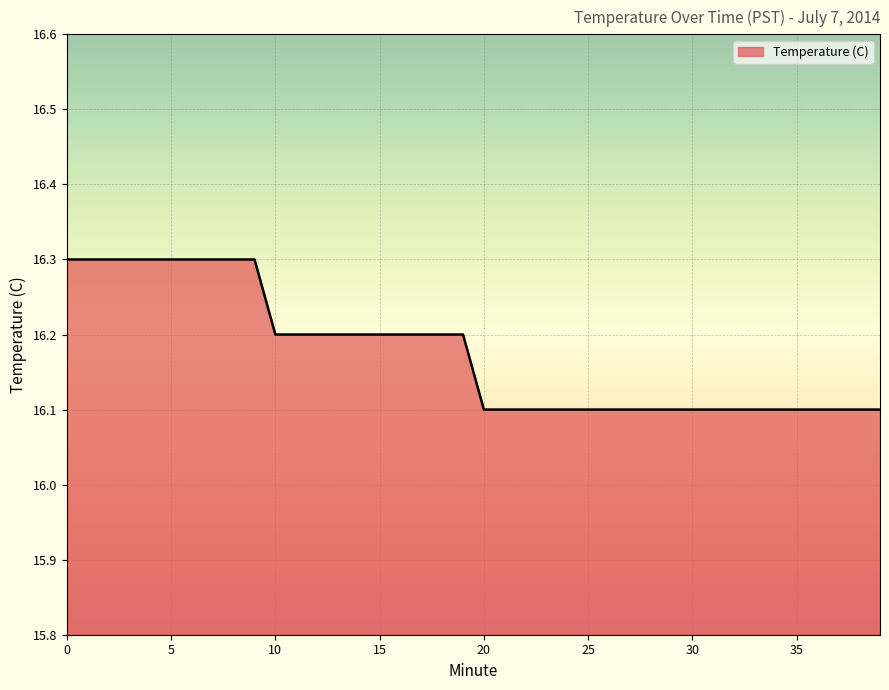

What is the sum of all values?

647.0